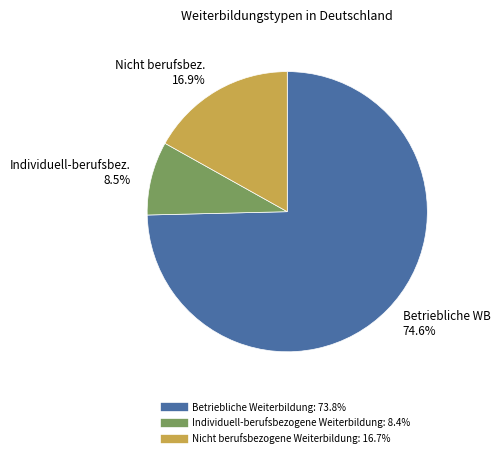

To the nearest percent, what is the difference between the largest and smallest slice percentages?

66%